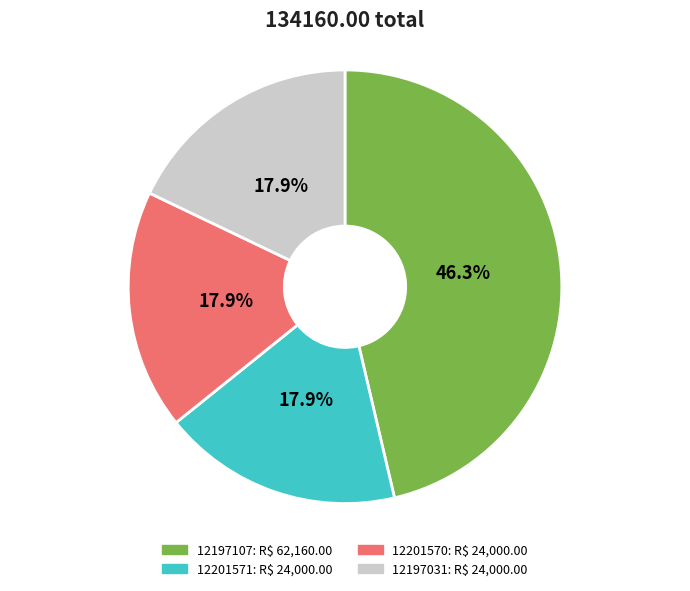

Which slice is the largest?

12197107